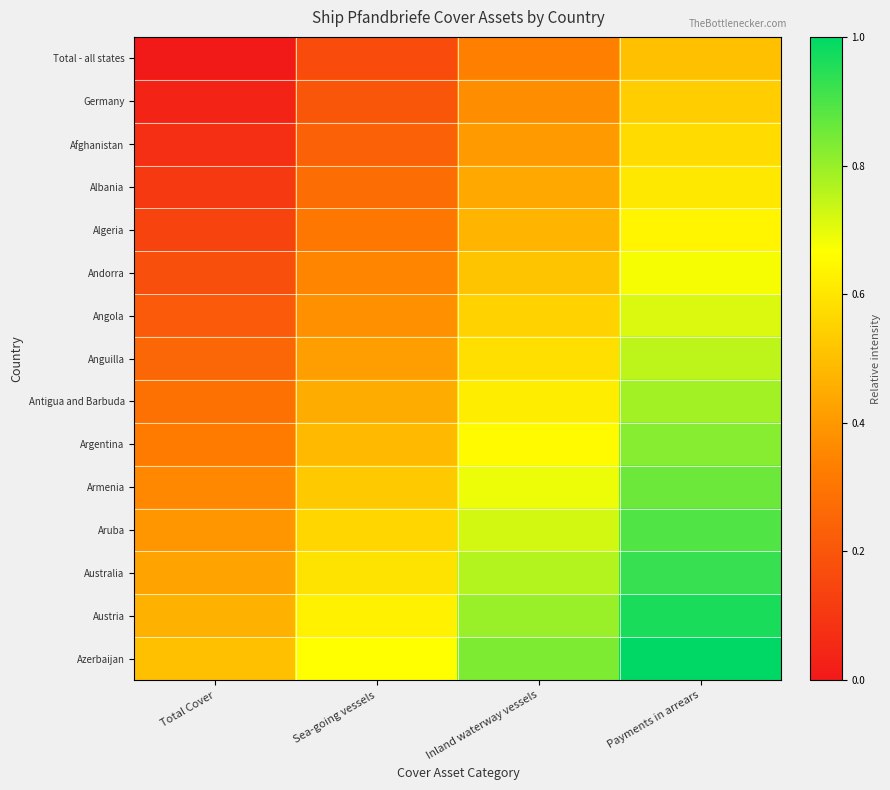

Count the number of categories in the chart.

4